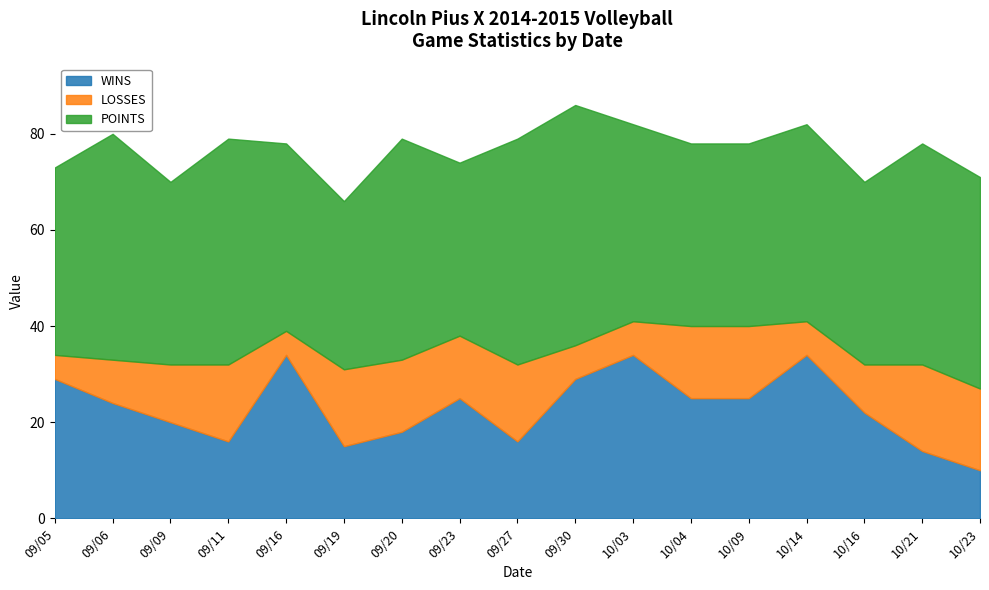

The value of POINTS at 09/16 is 57. True or false?

False